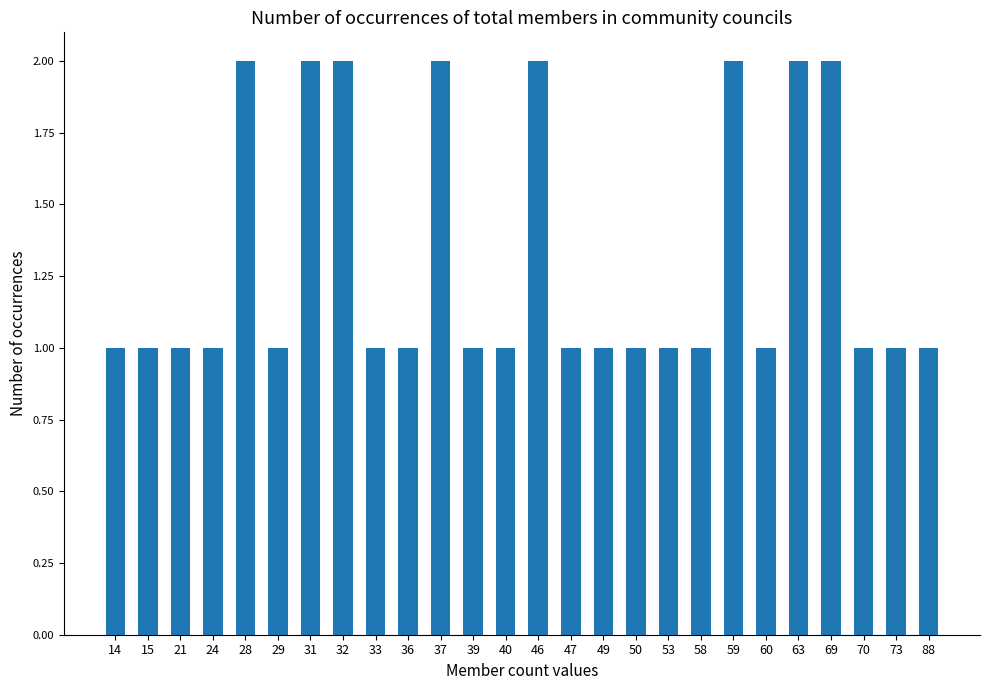

What is the value of the 12th bar from the left?

1